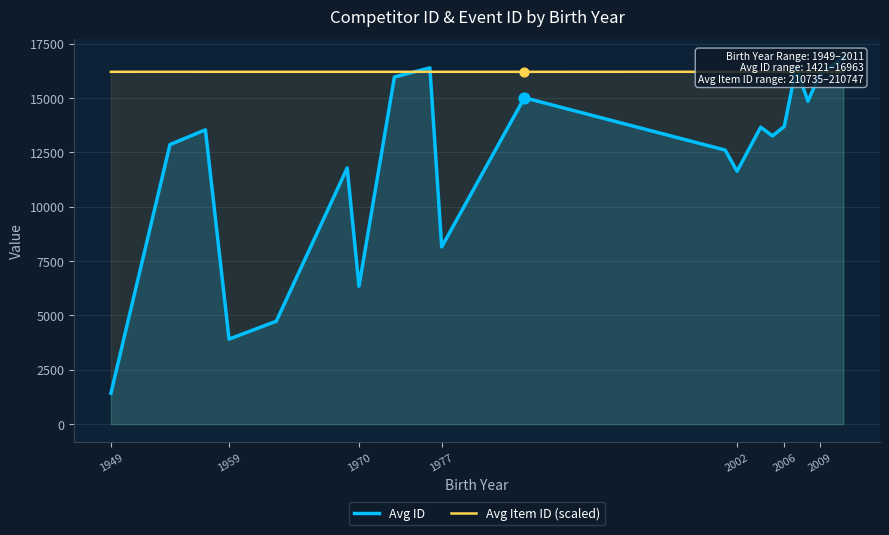

Which series contains the lowest Y value?

Avg ID